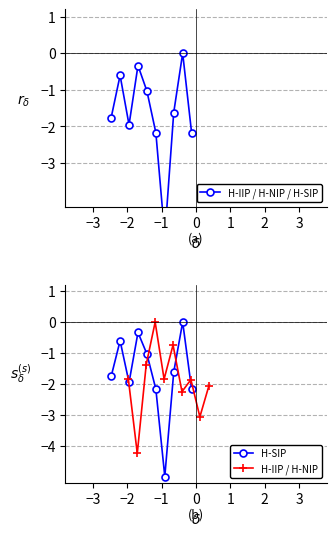

What is the difference between the second highest and minimum values in the H-IIP / H-NIP / H-SIP series?

4.7